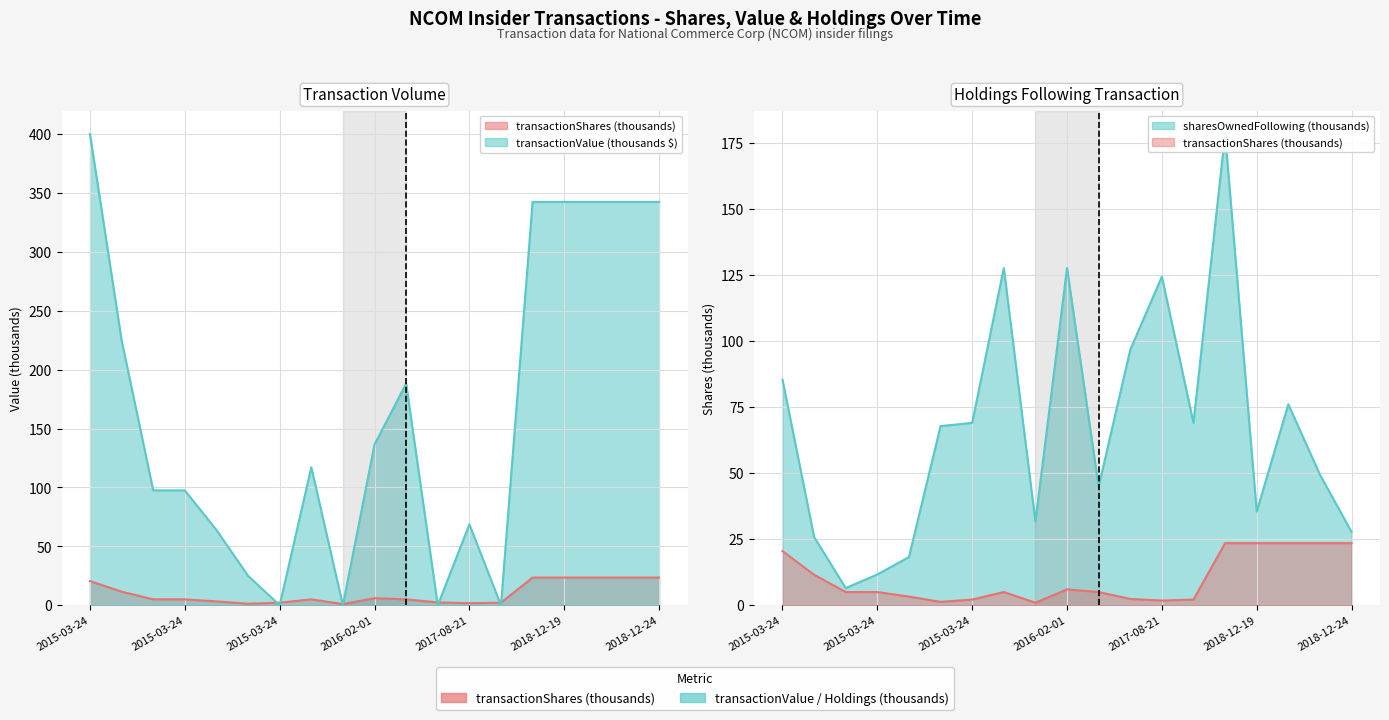

True or false: sharesOwnedFollowingTransaction has a value of 31.7 at 2016-01-04.

True